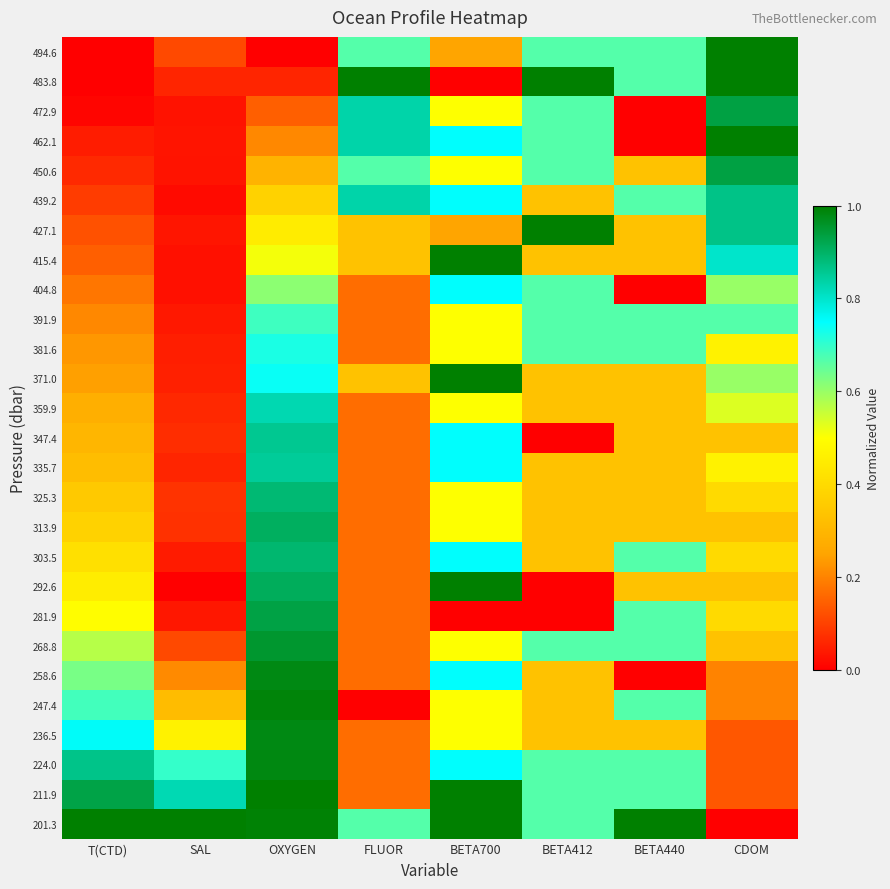

Rank the series by their maximum value, from highest to lowest.

494.6, 483.8, 462.1, 427.1, 415.4, 371.0, 292.6, 211.9, 201.3, 247.4, 224.0, 258.6, 236.5, 268.8, 472.9, 450.6, 281.9, 313.9, 303.5, 325.3, 439.2, 347.4, 335.7, 359.9, 404.8, 381.6, 391.9